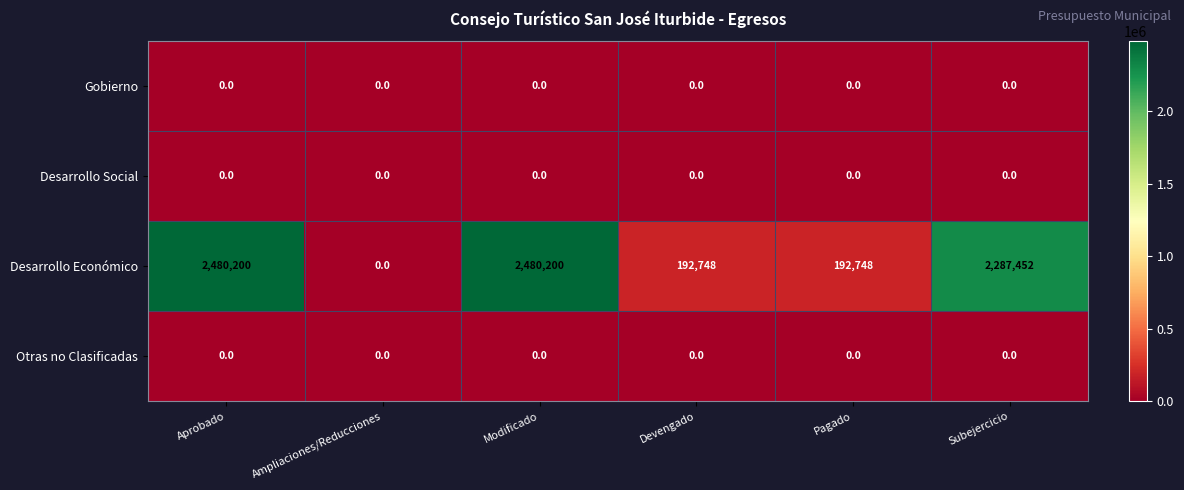

Which series has the widest spread of values?

Desarrollo Económico